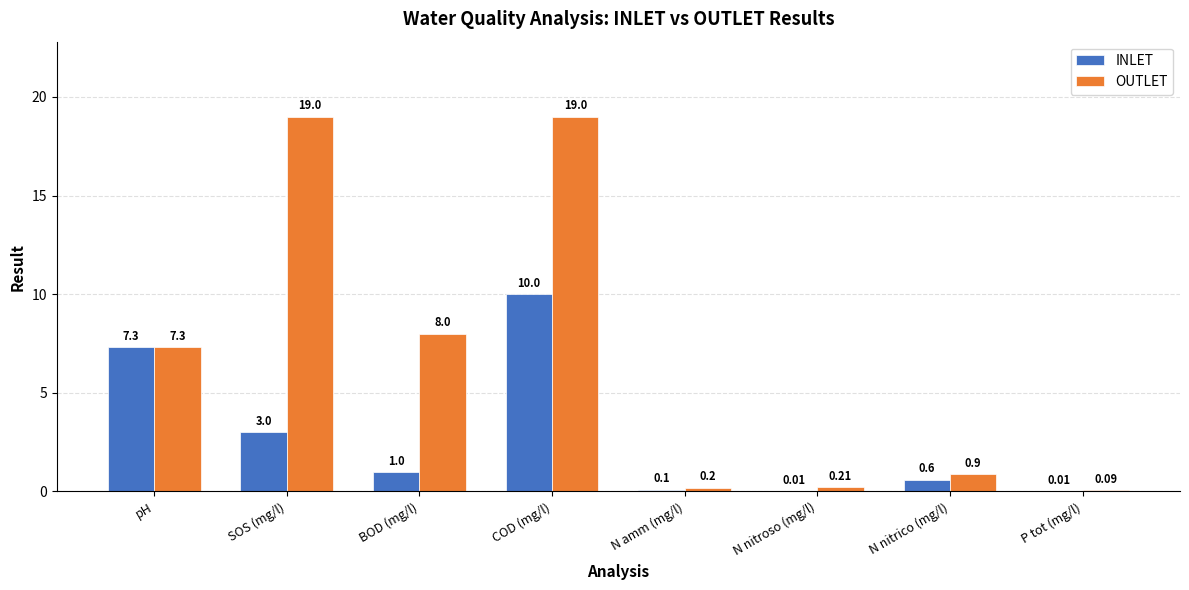

Which series changed the most between COD (mg/l) and N amm (mg/l)?

OUTLET